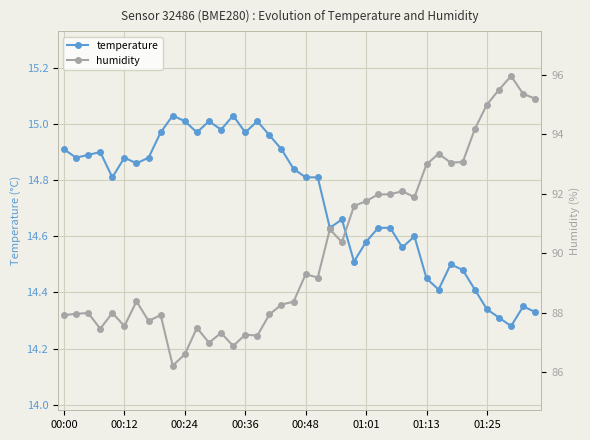

Which series has the widest spread of values?

humidity